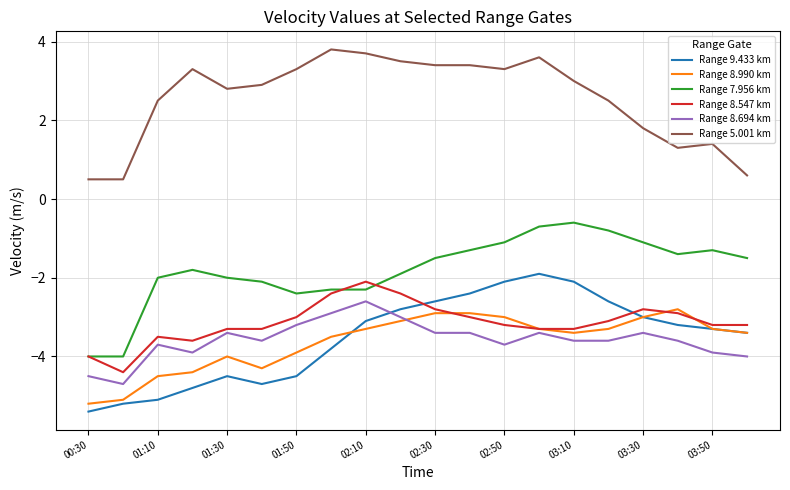

Does the chart display data point markers on the line(s)?

No